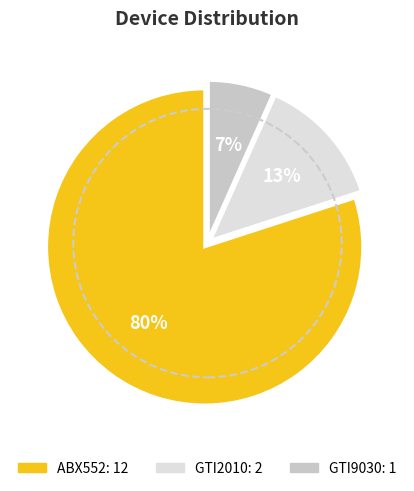

Does GTI2010 represent more than half of the total?

No